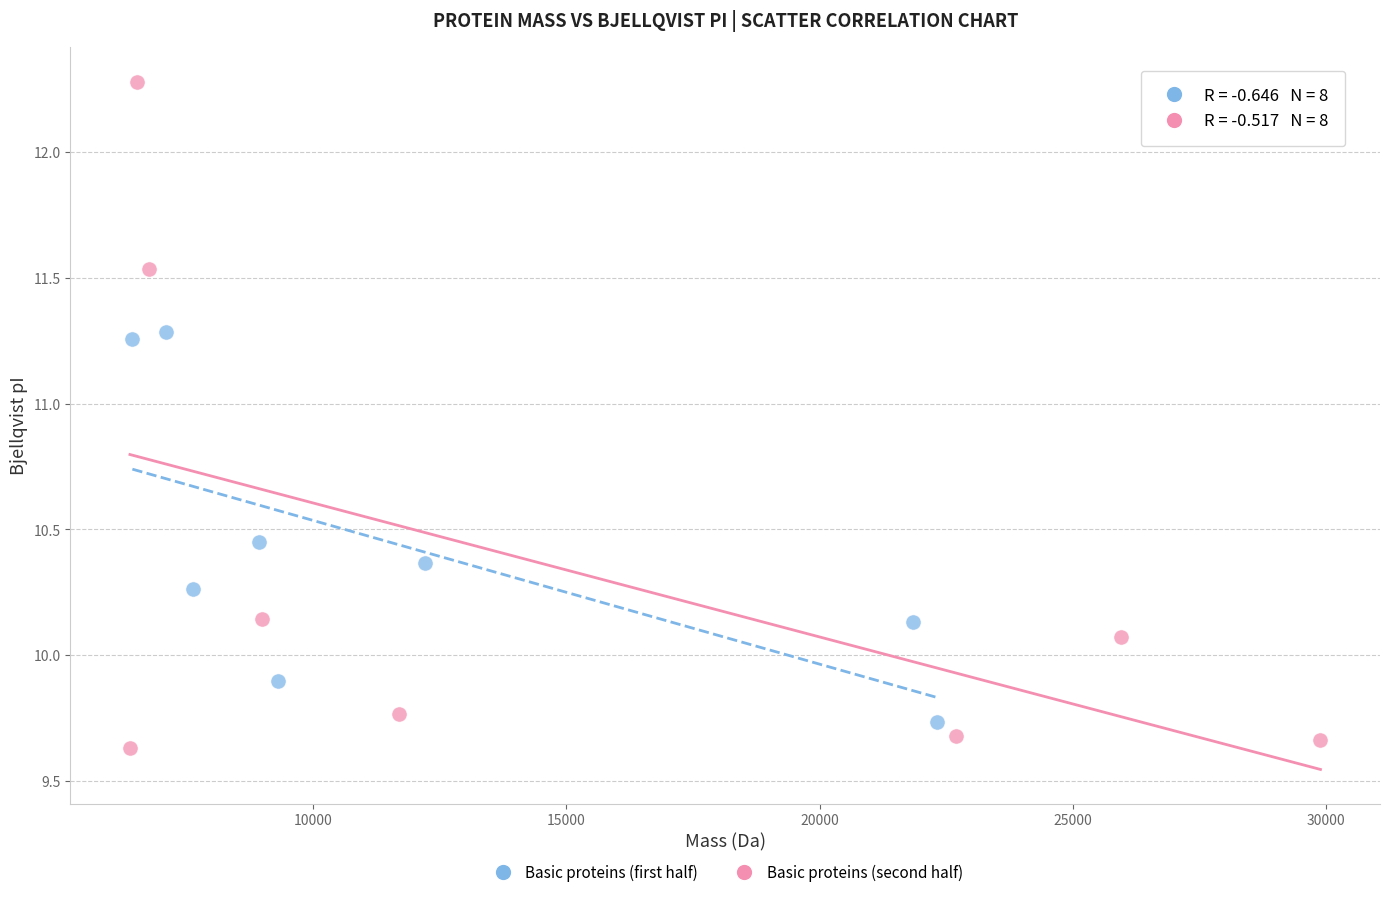

Which series contains the highest Y value?

Basic proteins (second half)